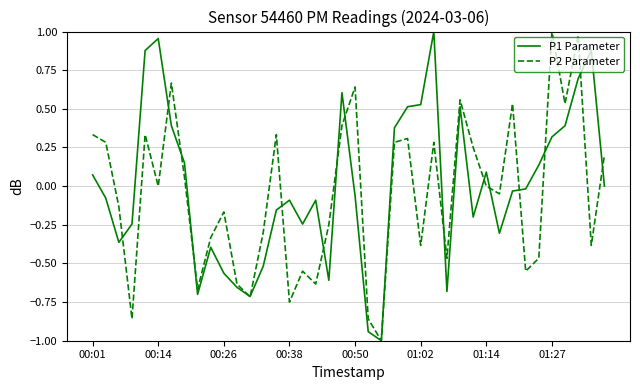

In P2 Parameter, how many points are lower than both neighbors (excluding endpoints)?

13